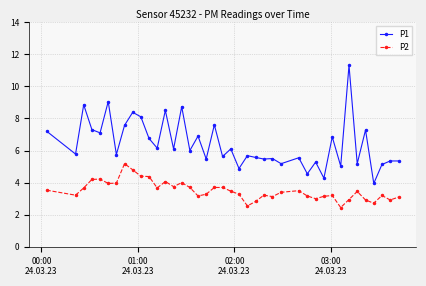

True or false: P1 and P2 intersect in this chart.

False